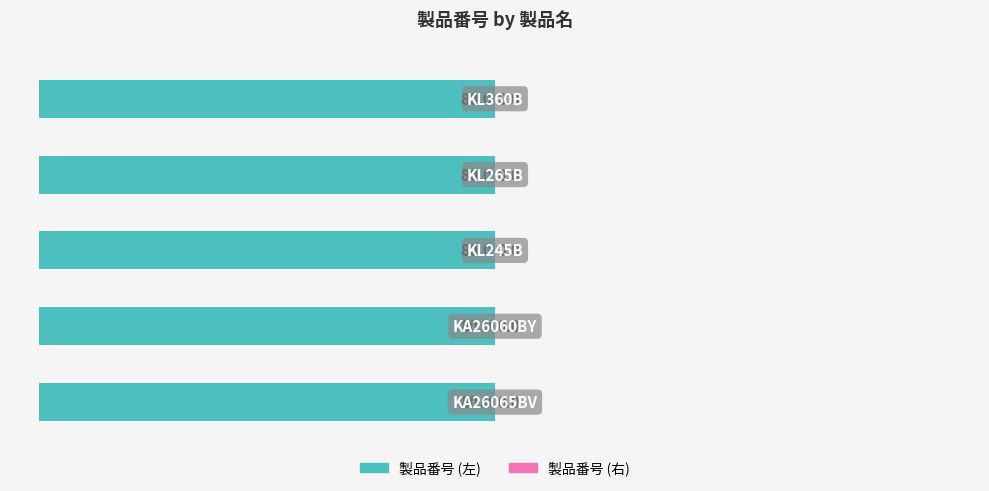

How many data points does each series have?

5